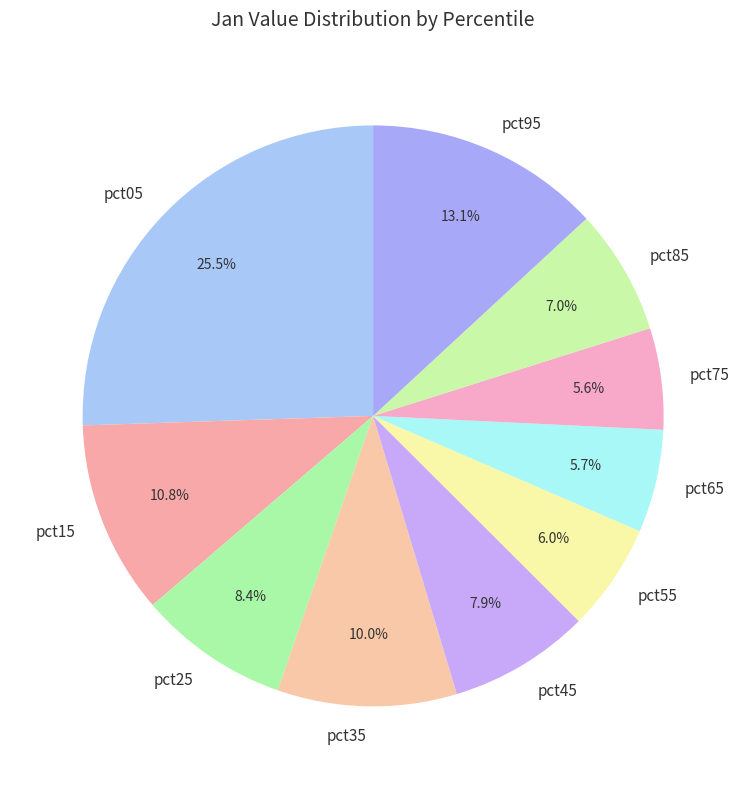

Do pct85 and pct35 together represent more than half of the pie?

No